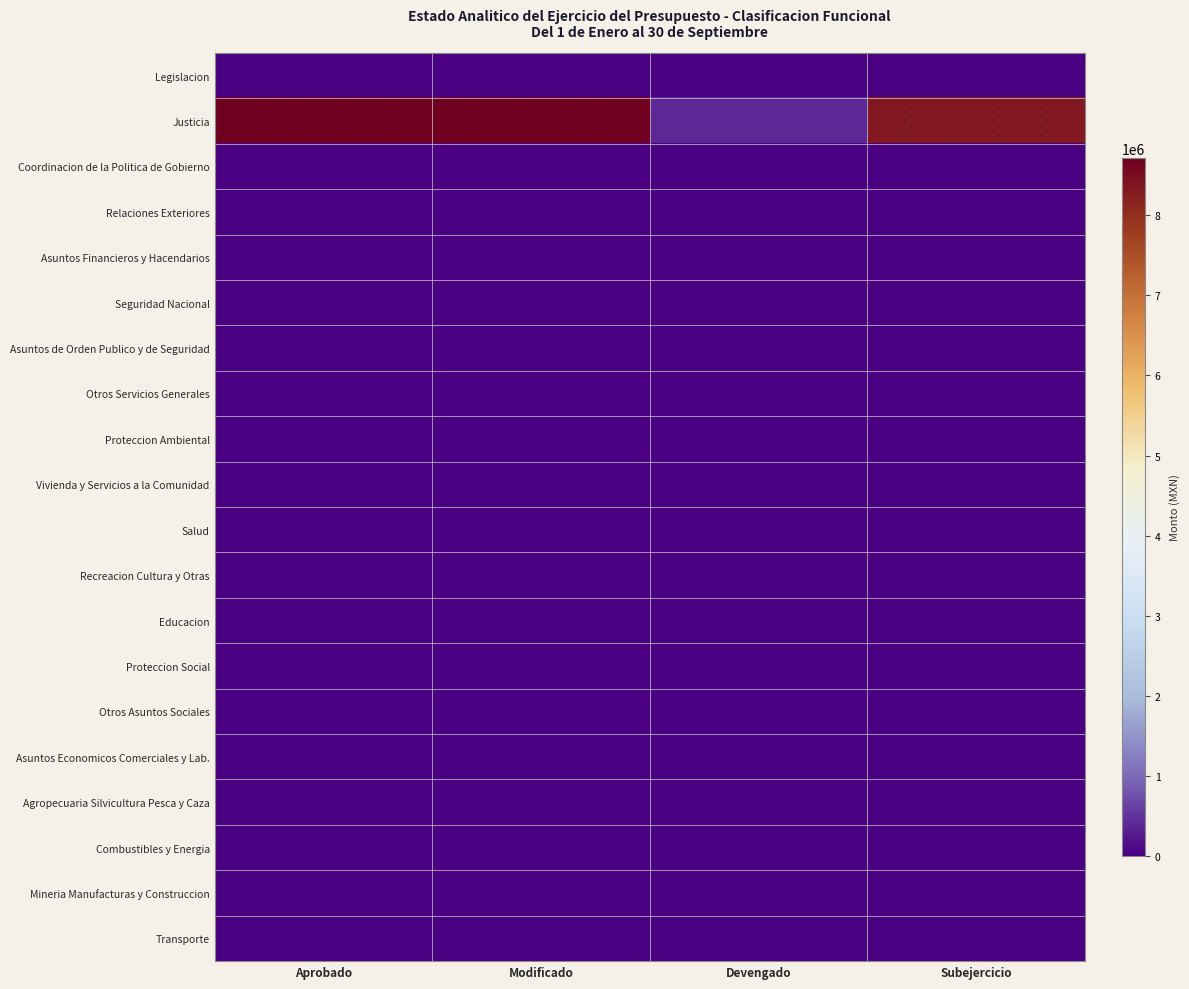

At which category is the sum across all series the highest?

Aprobado